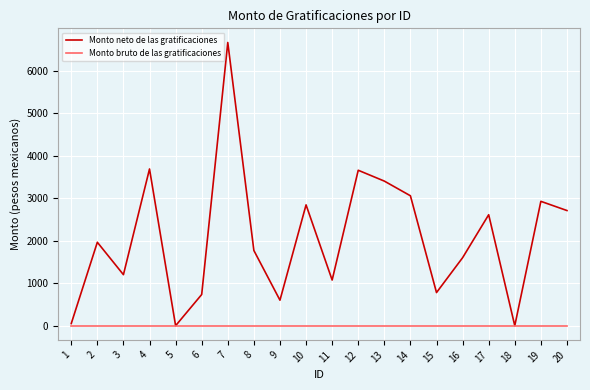

The Monto neto de las gratificaciones series shows 2279.3 at 13. True or false?

False